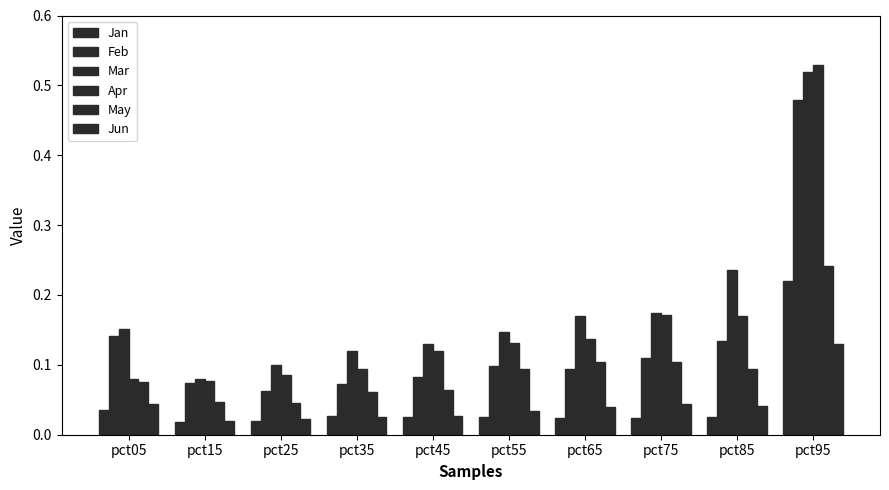

Which series has the largest total across all categories?

Mar